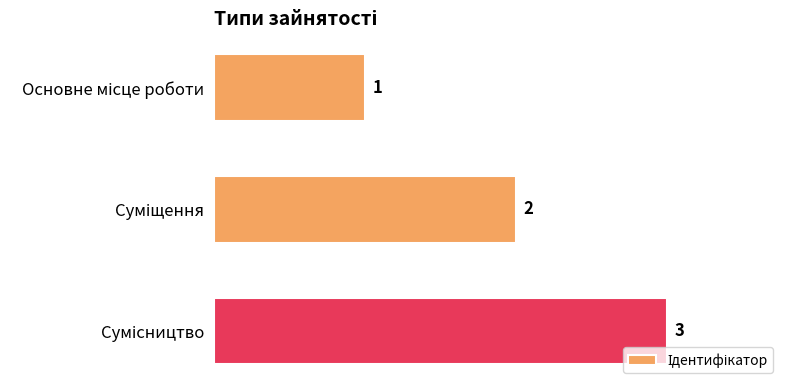

Count the values in the range 1 to 3.

3